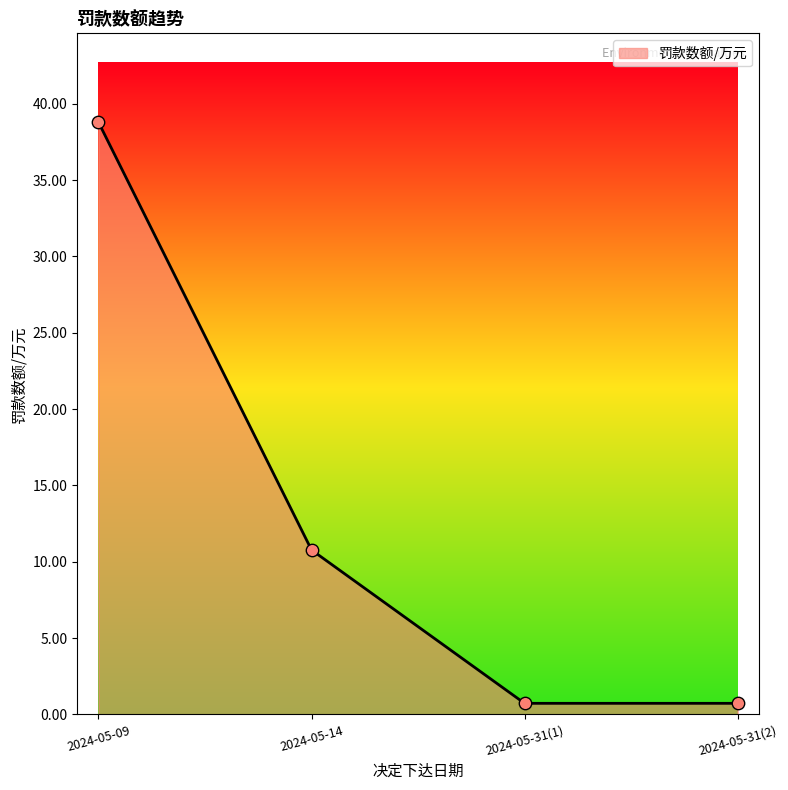

Which has a higher value, 2024-05-14 or 2024-05-09?

2024-05-09